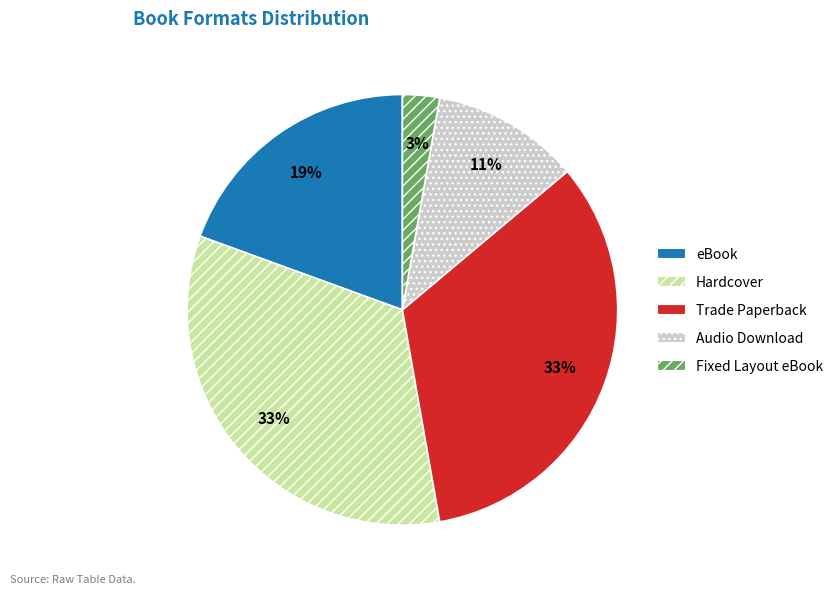

How many slices are in this pie chart?

5